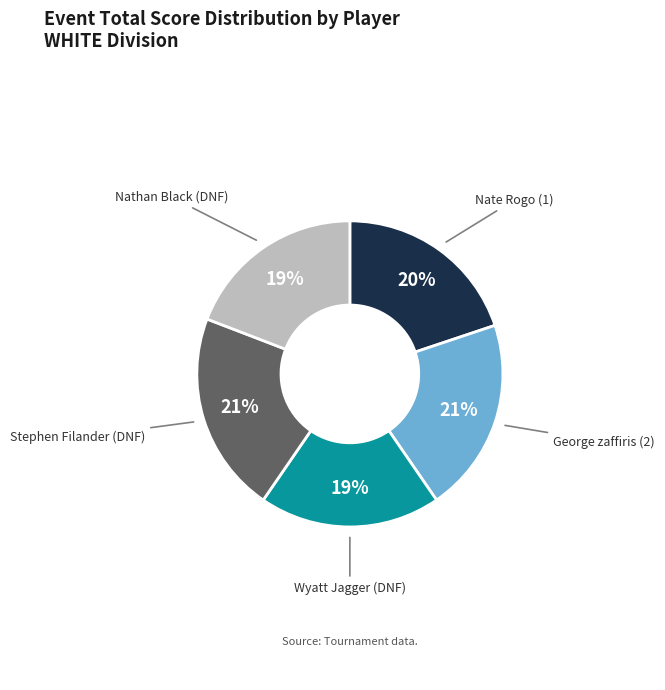

How many segments does this pie chart have?

5